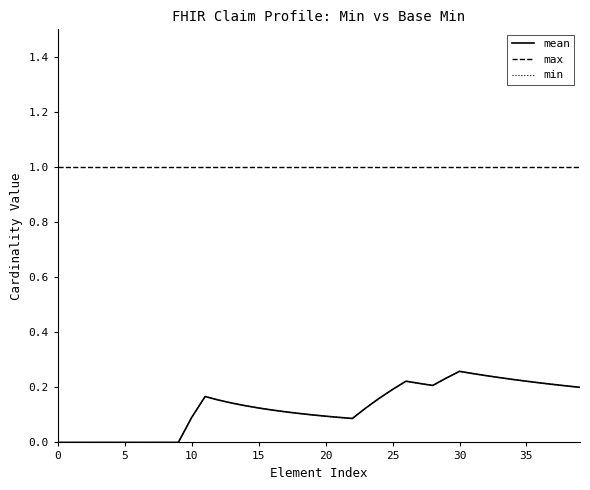

What is the label of the 31st point from the right?

9